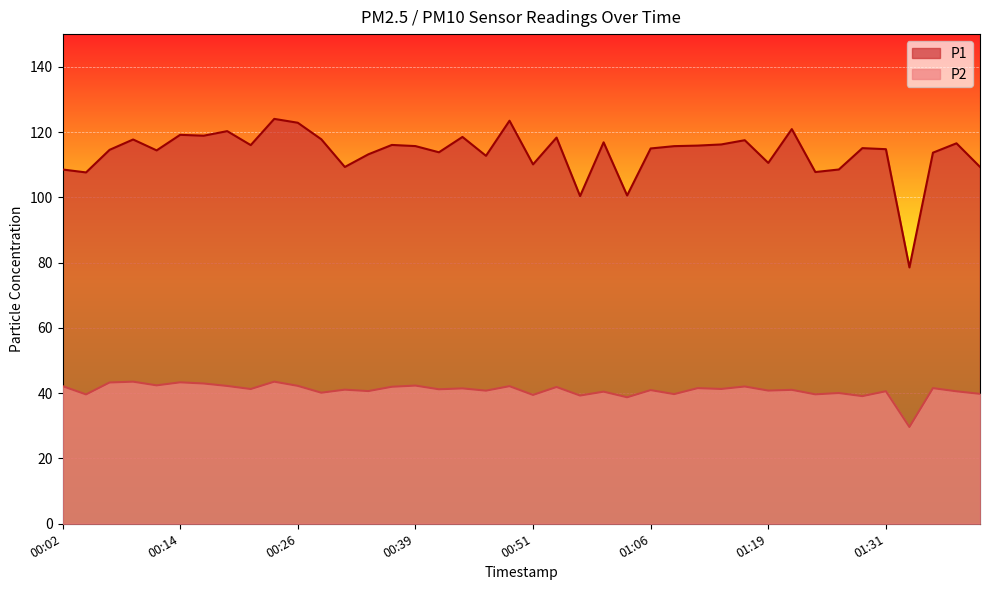

Where is P2 nearest to the value 36?

01:04